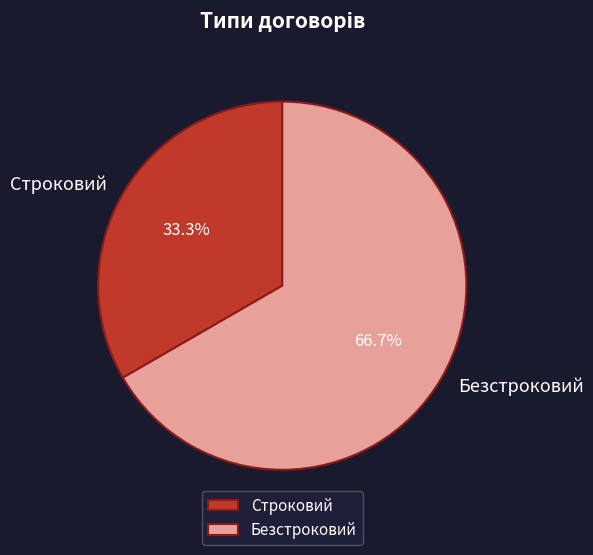

How many slices are in this pie chart?

2